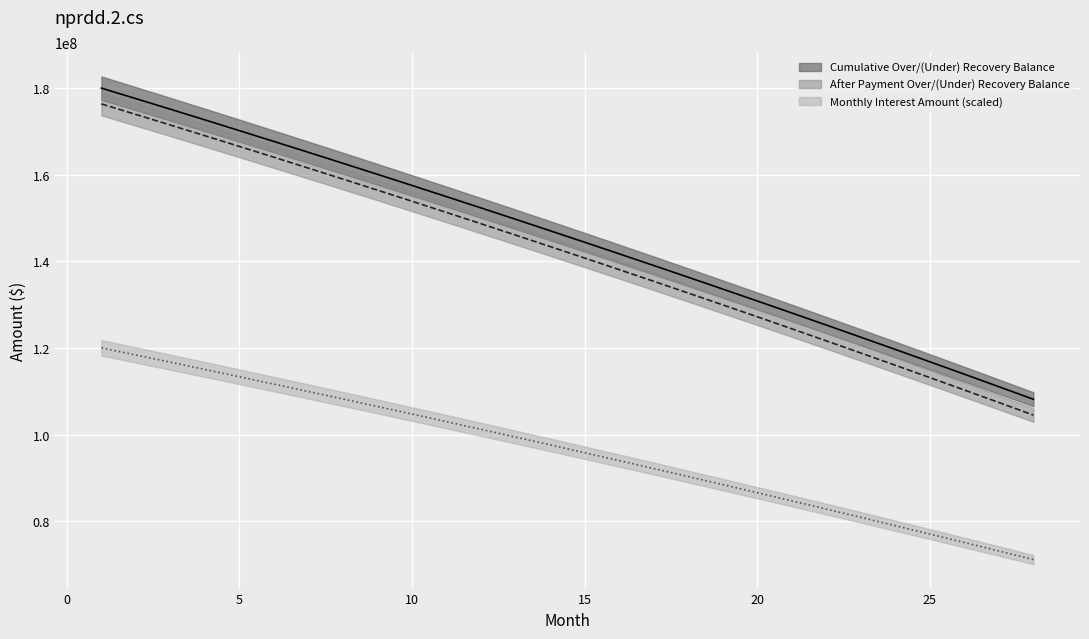

Reading right to left, what are all the values shown in this chart?

Cumulative Over/(Under) Recovery Balance: 28=108151807.7	27=111060480.3	26=113949172.8	25=116818022.3	24=119667165.4	23=122496737.2	22=125306872.2	21=128097704.0	20=130869365.2	19=133621987.4	18=136355701.3	17=139070637.0	16=141766923.4	15=144444688.5	14=147104059.7	13=149745163.2	12=152368124.6	11=154973068.5	10=157560118.6	9=160129397.8	8=162681028.3	7=165215131.2	6=167731827.0	5=170231235.2	4=172713474.6	3=175178663.1	2=177626917.9	1=180058355.2
After Payment Over/(Under) Recovery Balance: 28=104500223.6	27=107408896.2	26=110297588.6	25=113166438.2	24=116015581.2	23=118845153.1	22=121655288.1	21=124446119.9	20=127217781.1	19=129970403.2	18=132704117.2	17=135419052.9	16=138115339.3	15=140793104.4	14=143452475.6	13=146093579.1	12=148716540.5	11=151321484.4	10=153908534.5	9=156477813.7	8=159029444.2	7=161563547.1	6=164080242.9	5=166579651.1	4=169061890.5	3=171527079.0	2=173975333.7	1=176406771.0
Monthly Interest Amount: 28=71108904.4	27=73088158.9	26=75053817.2	25=77005973.7	24=78944719.9	23=80870149.3	22=82782352.4	21=84681419.7	20=86567442.7	19=88440510.0	18=90300710.0	17=92148133.4	16=93982865.6	15=95804995.3	14=97614609.0	13=99411791.3	12=101196628.7	11=102969206.0	10=104729606.7	9=106477915.4	8=108214214.8	7=109938586.5	6=111651114.2	5=113351877.5	4=115040958.1	3=116718436.6	2=118384391.9	1=120038903.4